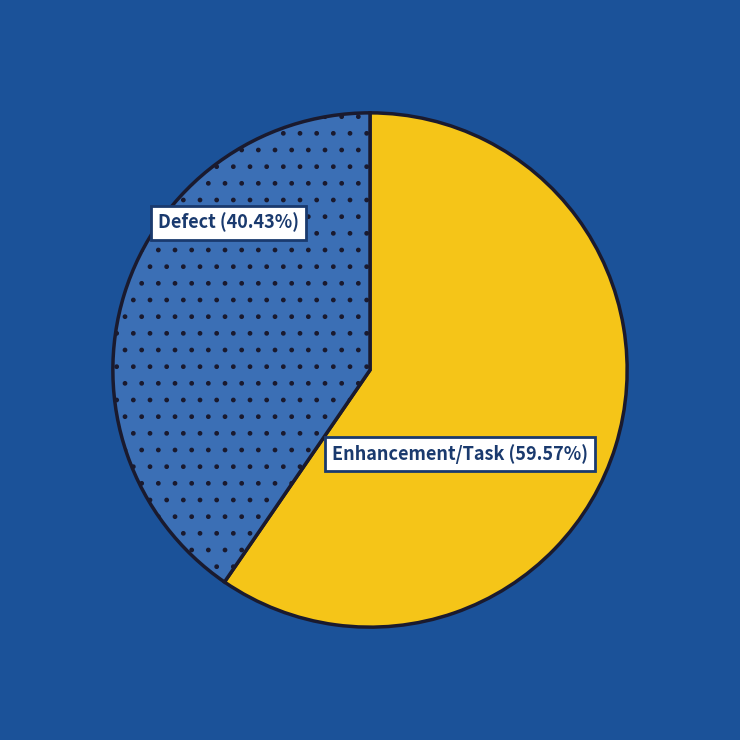

Is there any slice that represents more than half of the pie?

Yes